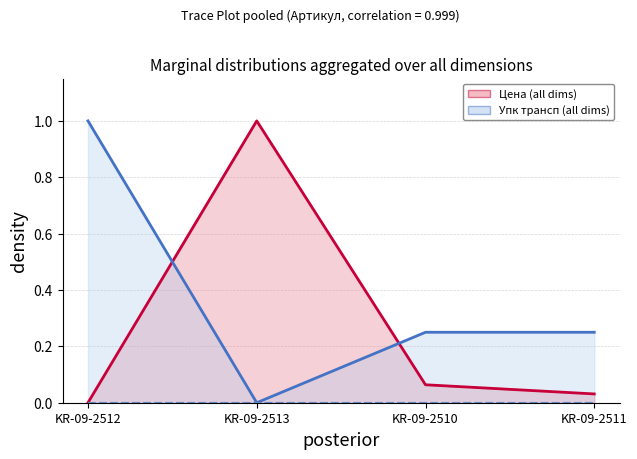

Is the value of Упк трансп at KR-09-2512 greater than the value of Цена at KR-09-2512?

Yes